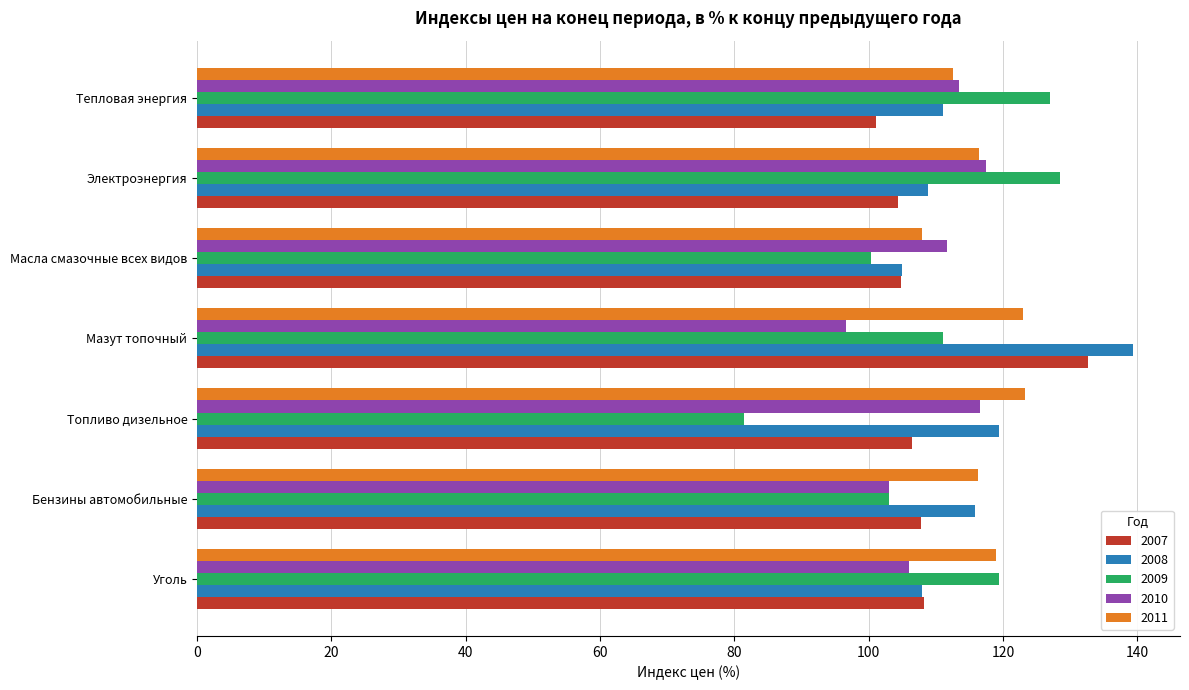

How many data points in 2010 are above 111?

4